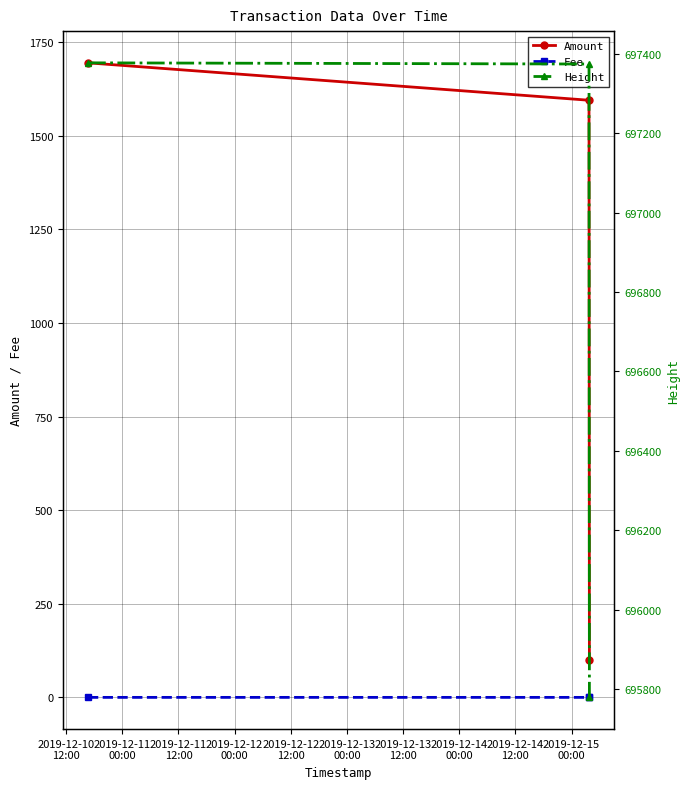

What is the value of the Amount point at the 2nd from the left?

1594.8